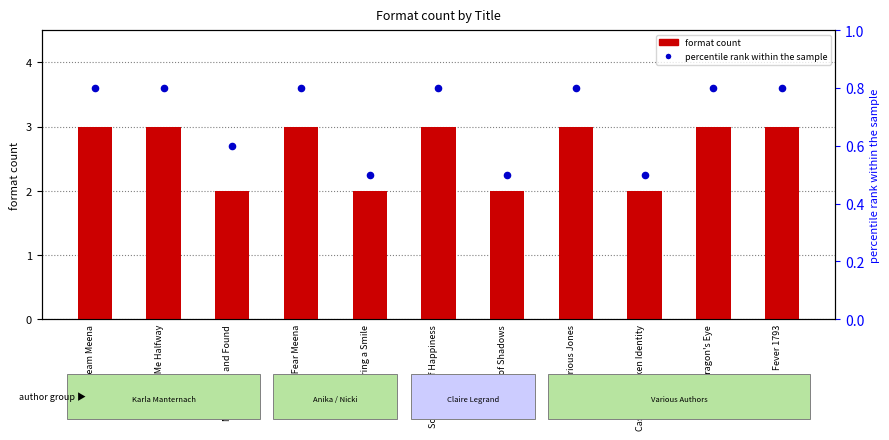

What are all the series names shown in the legend?

format count, percentile rank within the sample